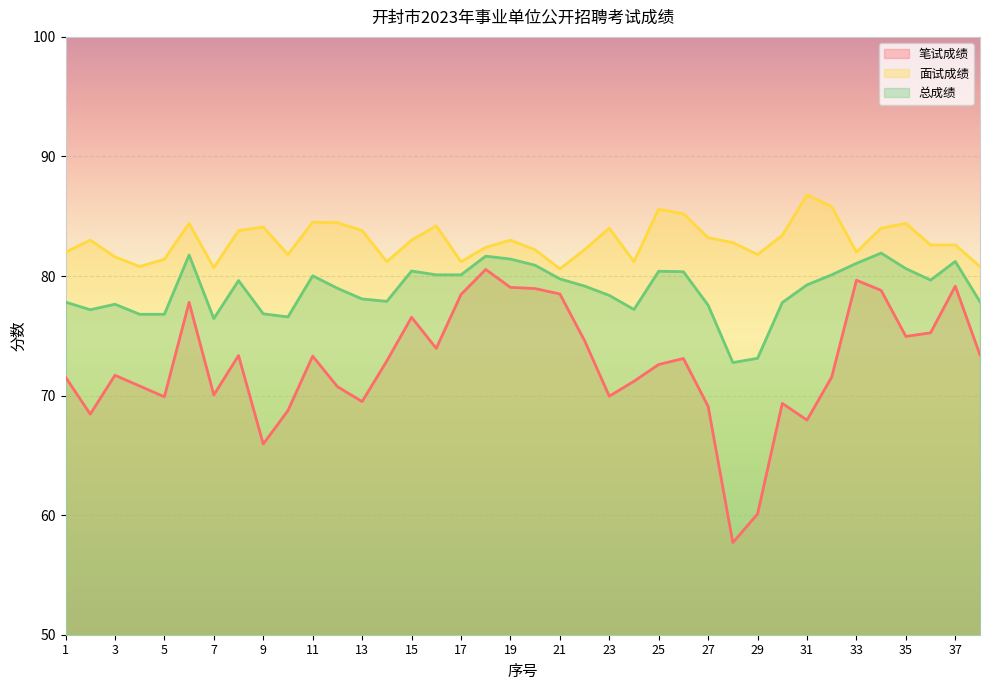

List the labels in order of 笔试成绩 value, largest first.

18, 33, 37, 19, 20, 34, 21, 17, 6, 15, 36, 35, 22, 16, 38, 8, 11, 26, 14, 25, 3, 1, 32, 24, 4, 12, 7, 23, 5, 13, 30, 27, 10, 2, 31, 9, 29, 28